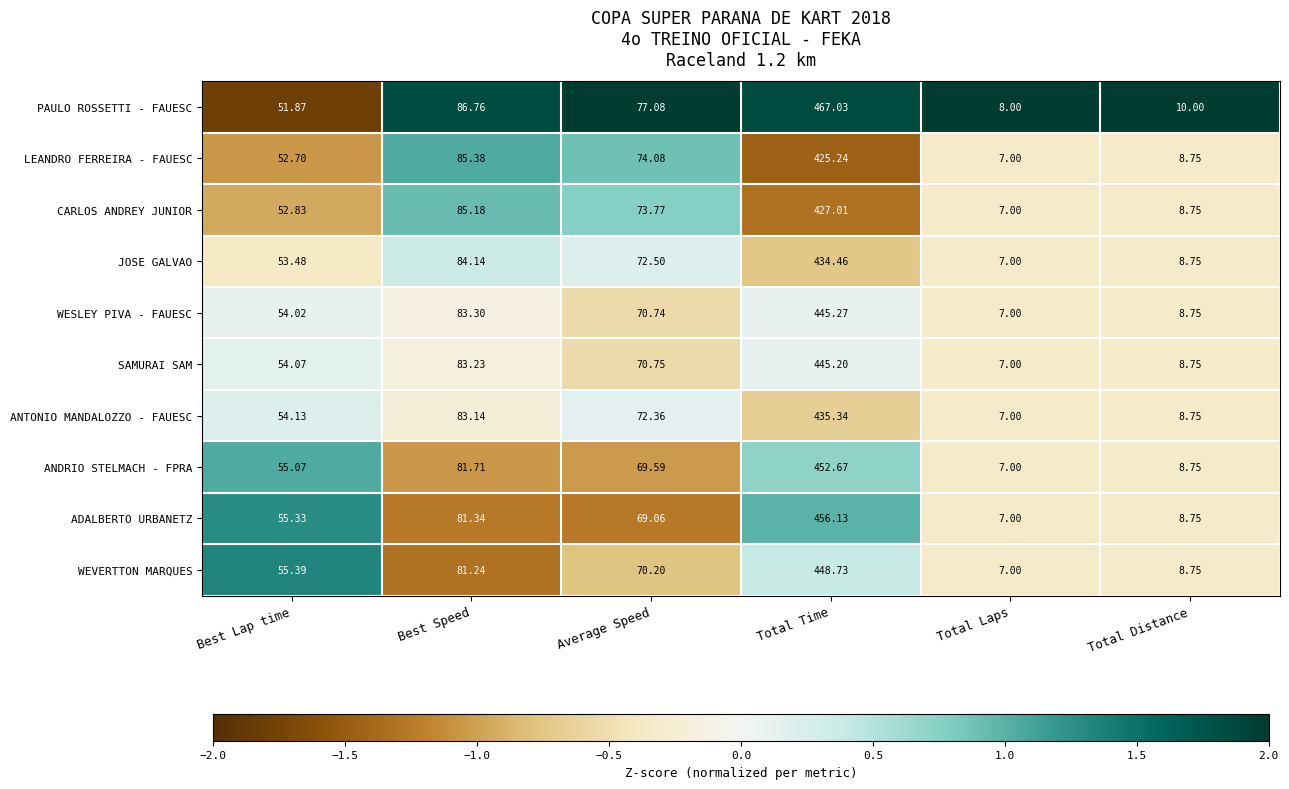

How many values in the WESLEY PIVA - FAUESC series exceed 70?

3